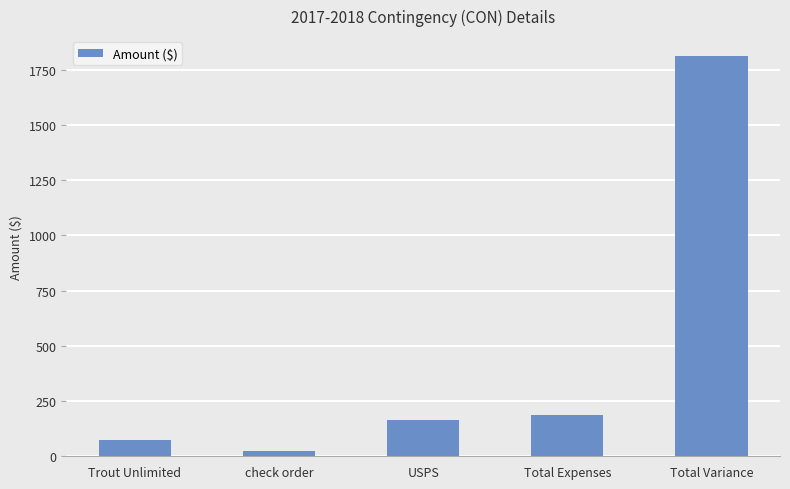

List the labels in order of value, smallest first.

check order, Trout Unlimited, USPS, Total Expenses, Total Variance